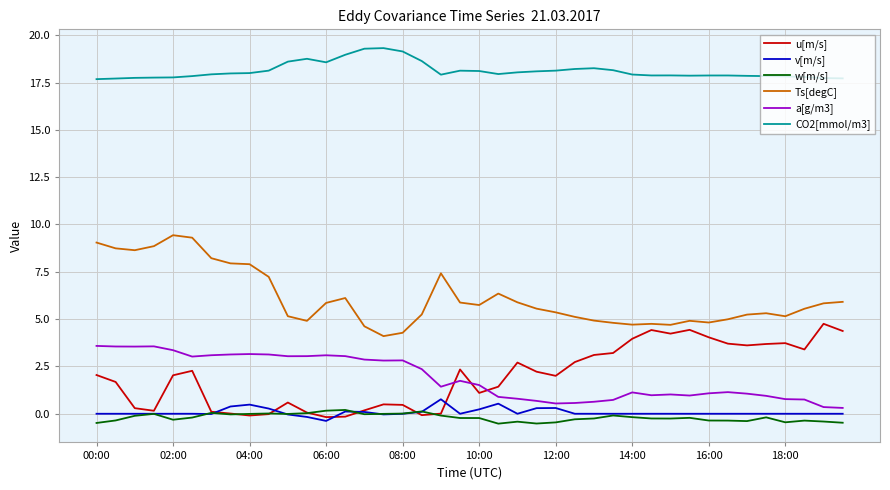

What is the smallest value displayed?

-0.5